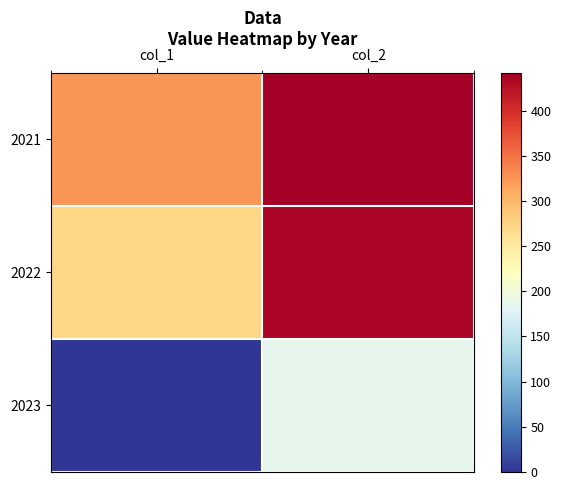

Reading left to right, what are all the values shown in this chart?

2021: col_1=326	col_2=442
2022: col_1=274	col_2=436
2023: col_1=0	col_2=185